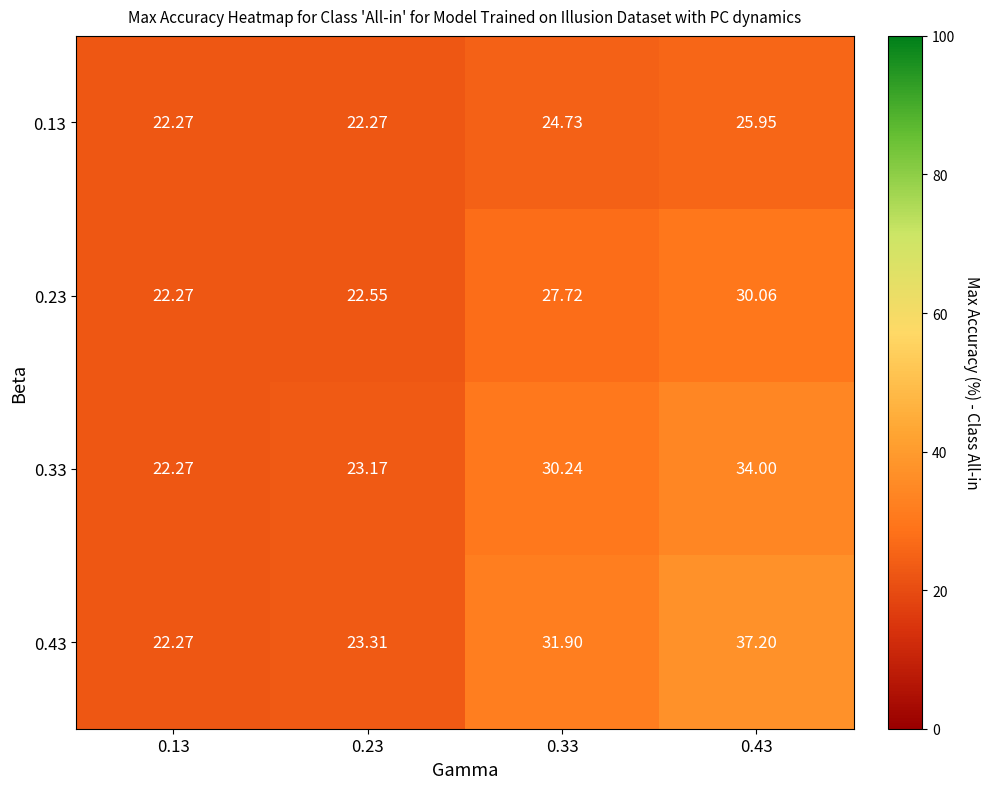

How many distinct data groups are displayed?

4